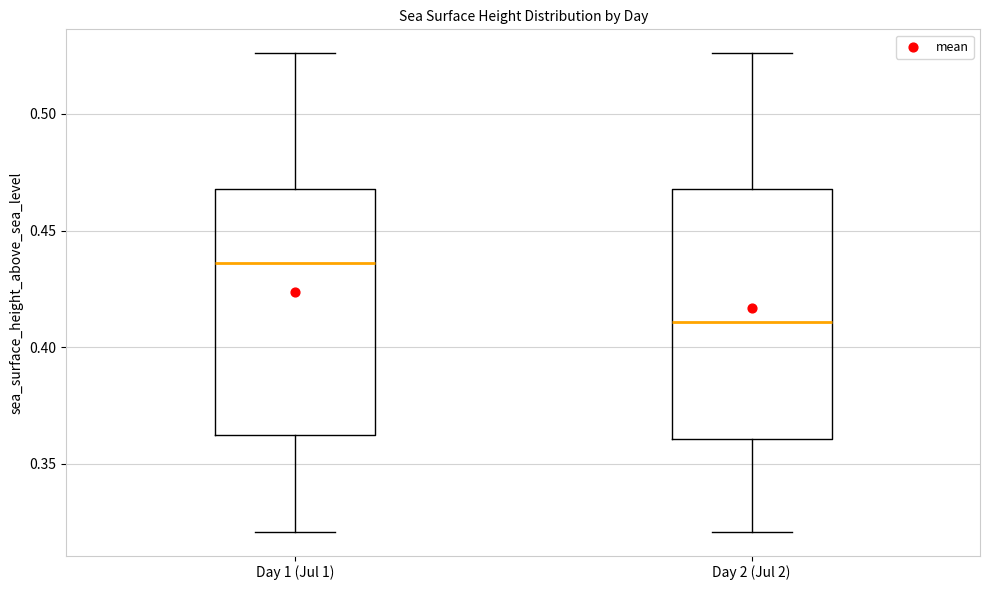

Which box's median line is the lowest?

Day 2 (Jul 2)